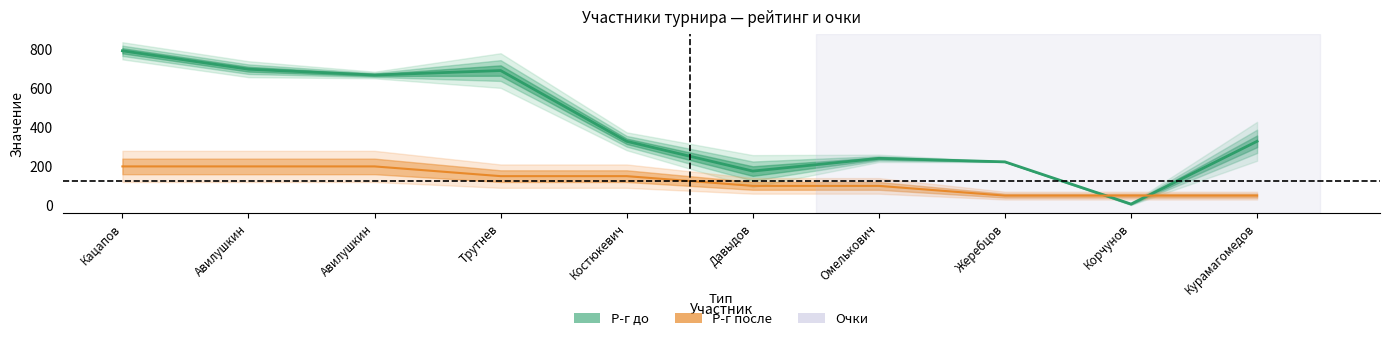

Does the chart display data point markers on the line(s)?

No